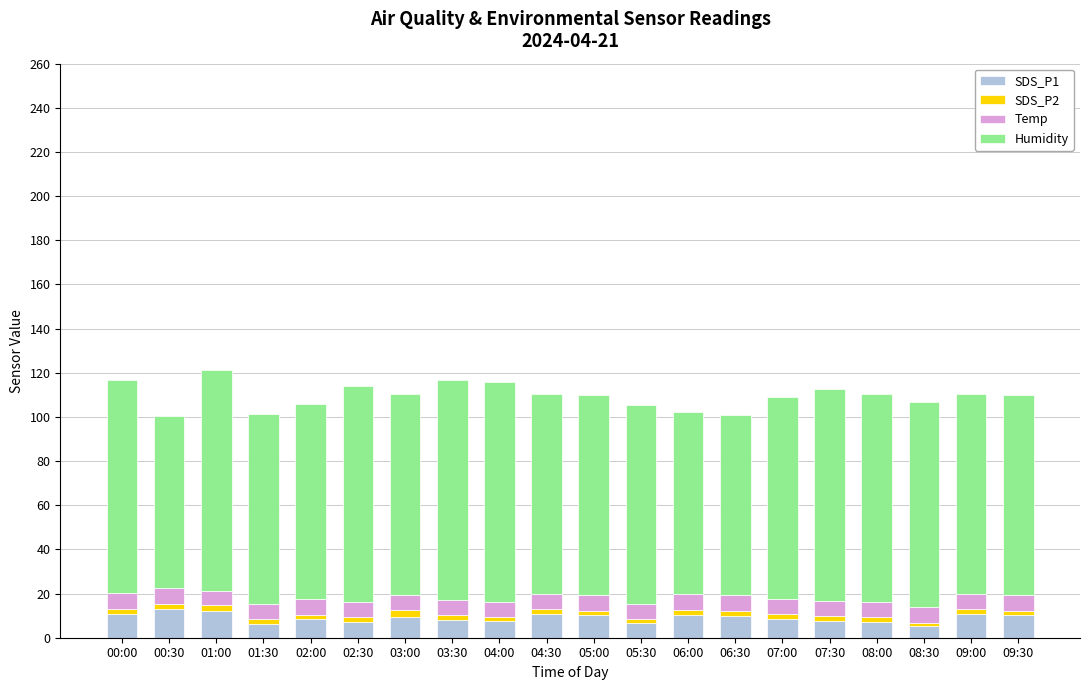

What are all the series names shown in the legend?

SDS_P1, SDS_P2, Temp, Humidity